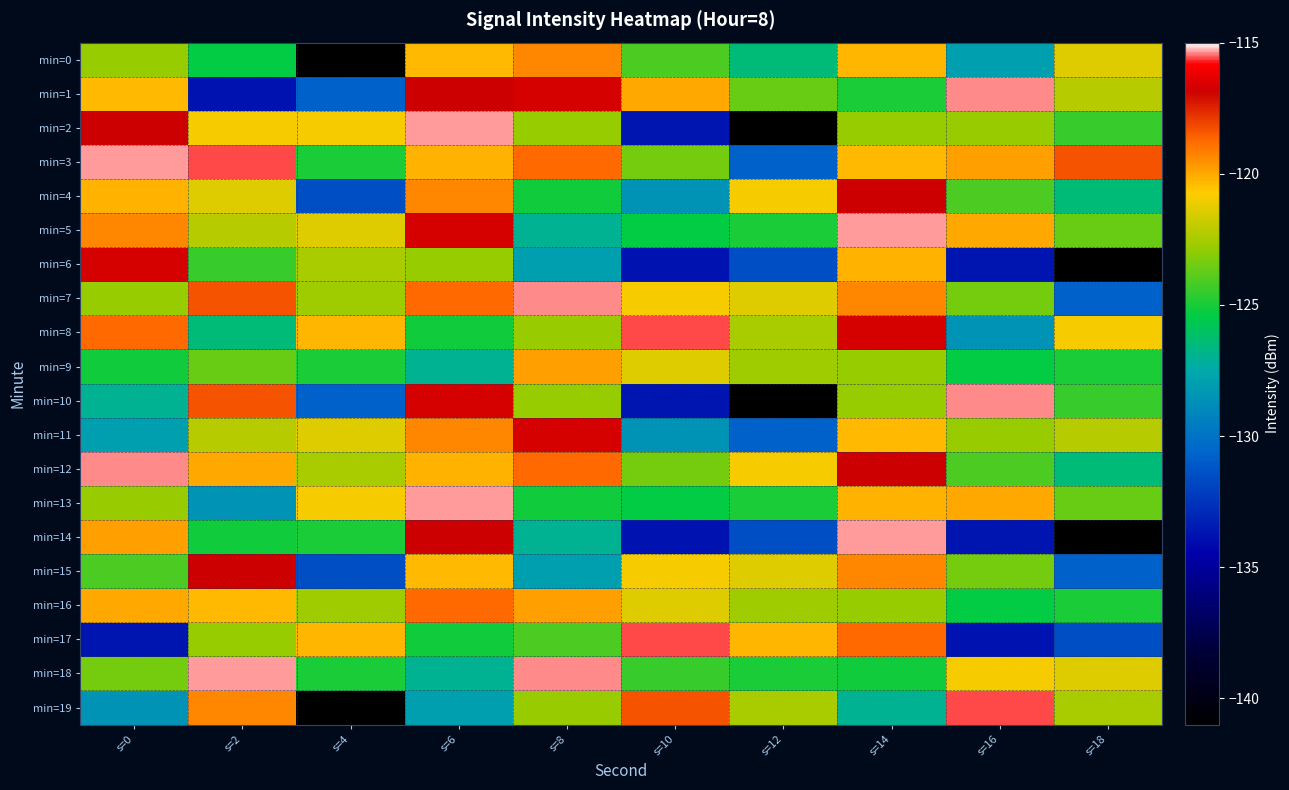

Reading left to right, list all the values displayed in this chart.

min=0: s=0=-122.9	s=2=-125.4	s=4=-141.0	s=6=-120.4	s=8=-119.3	s=10=-124.1	s=12=-126.4	s=14=-120.3	s=16=-128.0	s=18=-121.4
min=1: s=0=-120.4	s=2=-133.8	s=4=-130.7	s=6=-116.9	s=8=-116.6	s=10=-120.0	s=12=-123.6	s=14=-125.0	s=16=-115.4	s=18=-122.2
min=2: s=0=-116.9	s=2=-120.9	s=4=-120.9	s=6=-115.3	s=8=-122.8	s=10=-133.7	s=12=-141.0	s=14=-122.9	s=16=-122.8	s=18=-124.5
min=3: s=0=-115.3	s=2=-115.6	s=4=-125.0	s=6=-120.2	s=8=-118.7	s=10=-123.4	s=12=-130.7	s=14=-120.4	s=16=-119.8	s=18=-118.3
min=4: s=0=-120.2	s=2=-121.4	s=4=-131.5	s=6=-119.3	s=8=-125.1	s=10=-128.6	s=12=-120.9	s=14=-116.9	s=16=-124.1	s=18=-126.4
min=5: s=0=-119.3	s=2=-122.2	s=4=-121.4	s=6=-116.6	s=8=-127.0	s=10=-125.4	s=12=-125.0	s=14=-115.3	s=16=-120.0	s=18=-123.6
min=6: s=0=-116.6	s=2=-124.5	s=4=-122.5	s=6=-122.8	s=8=-128.0	s=10=-133.8	s=12=-131.5	s=14=-120.2	s=16=-133.7	s=18=-141.0
min=7: s=0=-122.8	s=2=-118.3	s=4=-122.7	s=6=-118.7	s=8=-115.4	s=10=-120.9	s=12=-121.4	s=14=-119.3	s=16=-123.4	s=18=-130.7
min=8: s=0=-118.7	s=2=-126.4	s=4=-120.3	s=6=-125.1	s=8=-122.8	s=10=-115.6	s=12=-122.5	s=14=-116.6	s=16=-128.6	s=18=-120.9
min=9: s=0=-125.1	s=2=-123.6	s=4=-125.0	s=6=-127.0	s=8=-119.8	s=10=-121.4	s=12=-122.7	s=14=-122.8	s=16=-125.4	s=18=-125.0
min=10: s=0=-127.0	s=2=-118.3	s=4=-130.7	s=6=-116.6	s=8=-122.8	s=10=-133.7	s=12=-141.0	s=14=-122.9	s=16=-115.4	s=18=-124.5
min=11: s=0=-128.0	s=2=-122.2	s=4=-121.4	s=6=-119.3	s=8=-116.6	s=10=-128.6	s=12=-130.7	s=14=-120.4	s=16=-122.8	s=18=-122.2
min=12: s=0=-115.4	s=2=-120.0	s=4=-122.5	s=6=-120.2	s=8=-118.7	s=10=-123.4	s=12=-120.9	s=14=-116.9	s=16=-124.1	s=18=-126.4
min=13: s=0=-122.8	s=2=-128.6	s=4=-120.9	s=6=-115.3	s=8=-125.1	s=10=-125.4	s=12=-125.0	s=14=-120.2	s=16=-120.0	s=18=-123.6
min=14: s=0=-119.8	s=2=-125.1	s=4=-125.0	s=6=-116.9	s=8=-127.0	s=10=-133.8	s=12=-131.5	s=14=-115.3	s=16=-133.7	s=18=-141.0
min=15: s=0=-124.1	s=2=-116.9	s=4=-131.5	s=6=-120.4	s=8=-128.0	s=10=-120.9	s=12=-121.4	s=14=-119.3	s=16=-123.4	s=18=-130.7
min=16: s=0=-120.0	s=2=-120.4	s=4=-122.7	s=6=-118.7	s=8=-119.8	s=10=-121.4	s=12=-122.7	s=14=-122.8	s=16=-125.4	s=18=-125.0
min=17: s=0=-133.7	s=2=-122.9	s=4=-120.3	s=6=-125.1	s=8=-124.1	s=10=-115.6	s=12=-120.3	s=14=-118.7	s=16=-133.8	s=18=-131.5
min=18: s=0=-123.4	s=2=-115.3	s=4=-125.0	s=6=-127.0	s=8=-115.4	s=10=-124.5	s=12=-125.0	s=14=-125.1	s=16=-120.9	s=18=-121.4
min=19: s=0=-128.6	s=2=-119.3	s=4=-141.0	s=6=-128.0	s=8=-122.8	s=10=-118.3	s=12=-122.5	s=14=-127.0	s=16=-115.6	s=18=-122.5